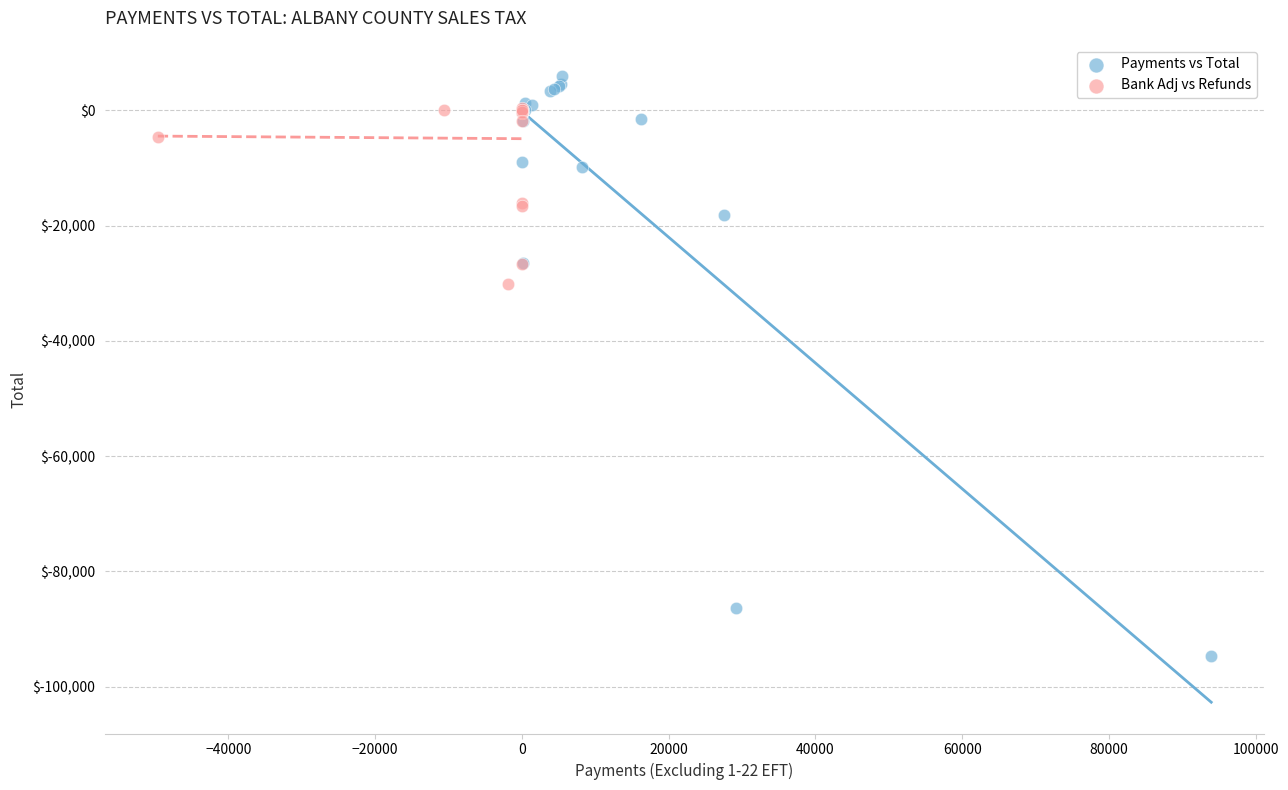

Which series has the largest Y range (max minus min)?

Payments vs Total